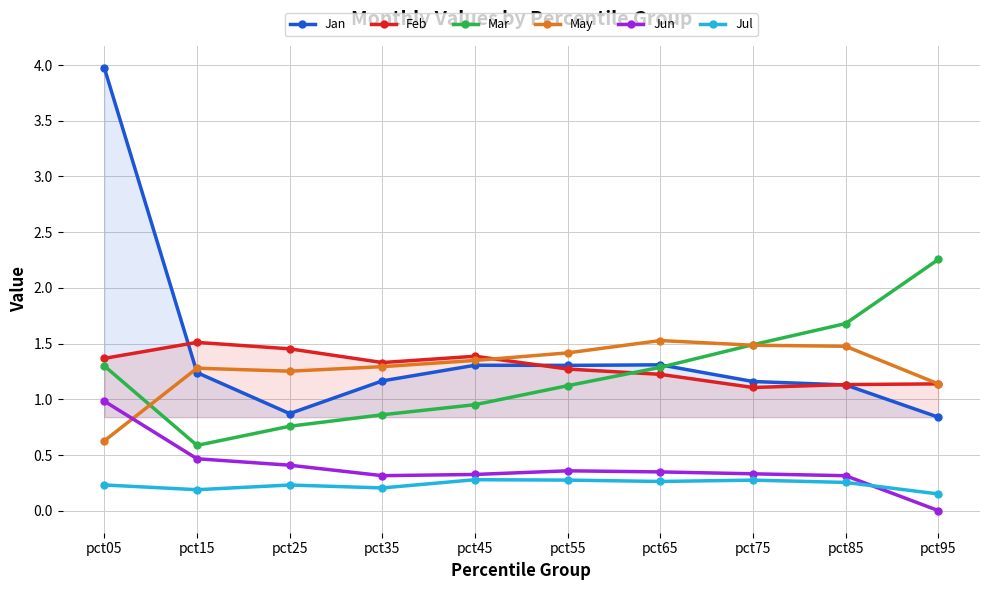

At which category is the sum across all series the highest?

pct05